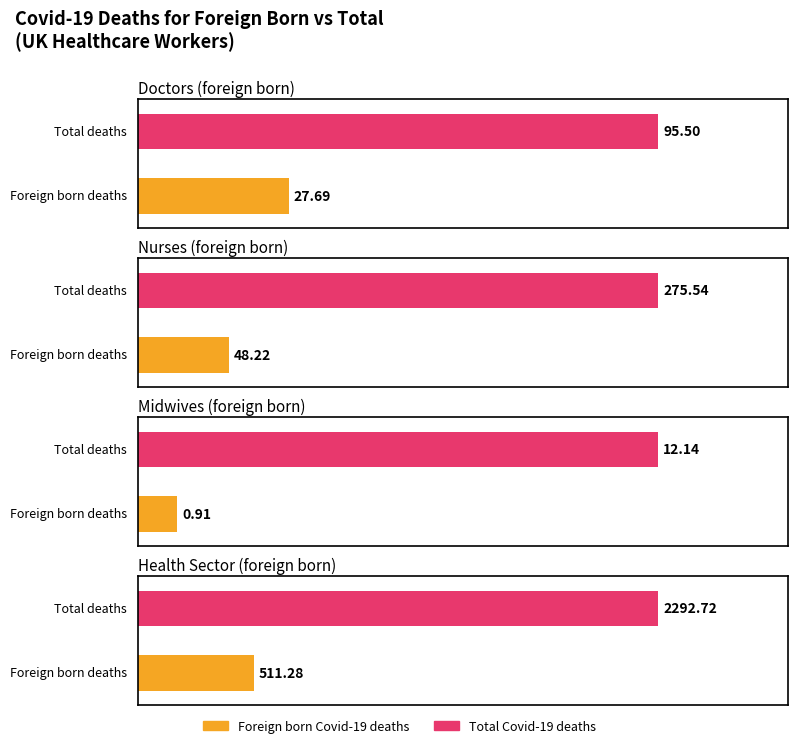

What is the label of the 3rd bar from the left?

Midwives